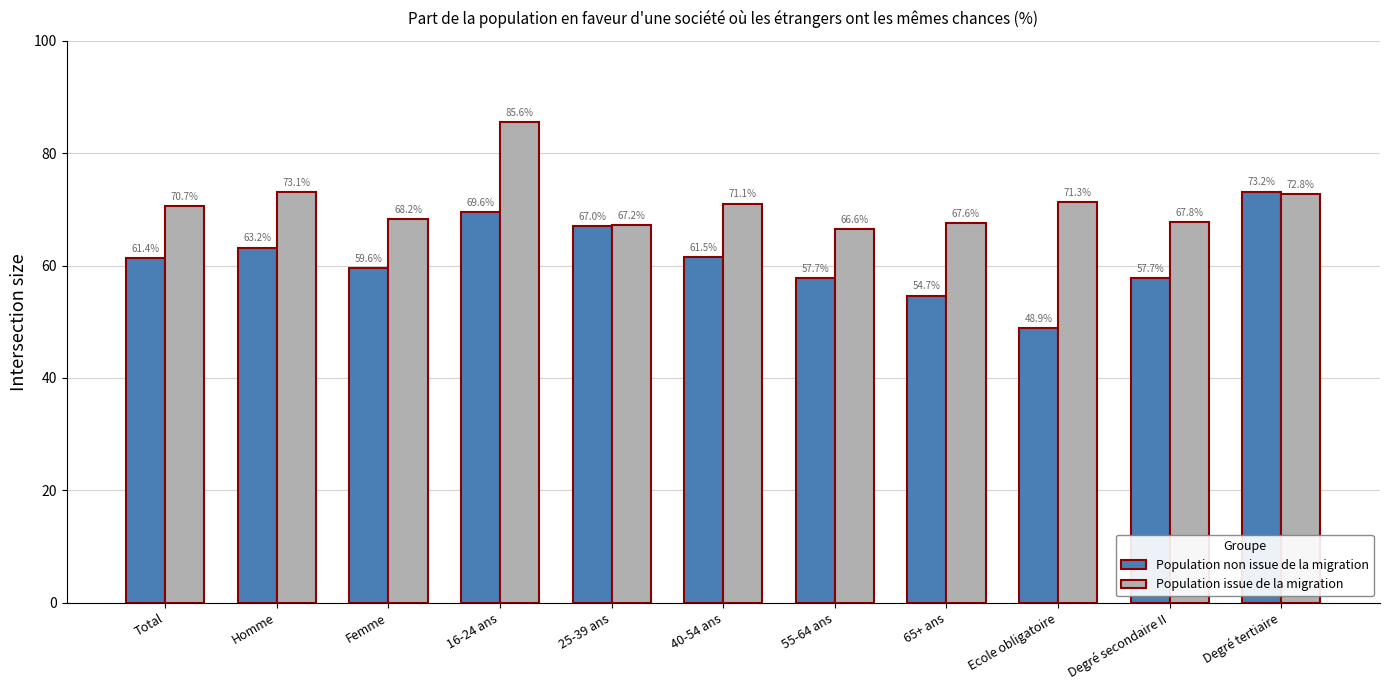

What value does the Population issue de la migration series have at Degré secondaire II?

67.8